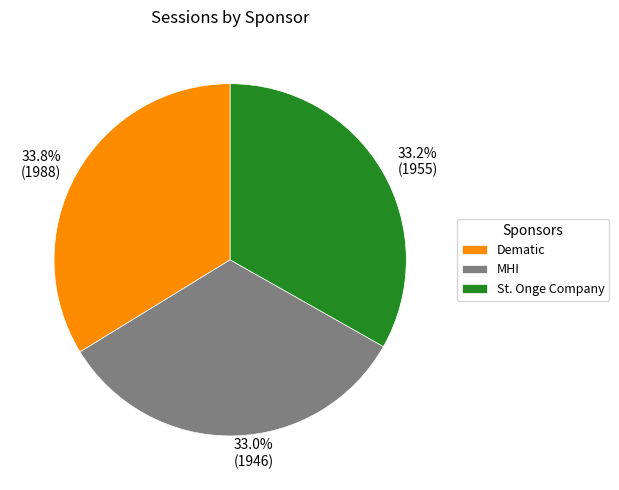

Count the number of slices in the pie.

3